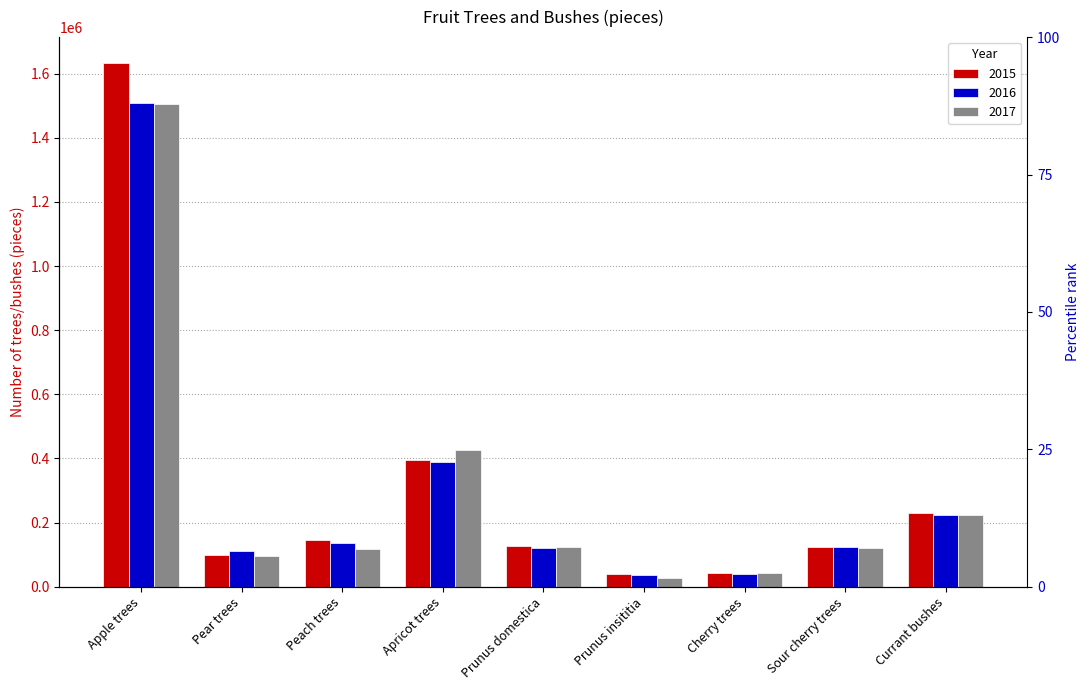

What is the sum of the 2016 values at Apricot trees and Peach trees?

526059